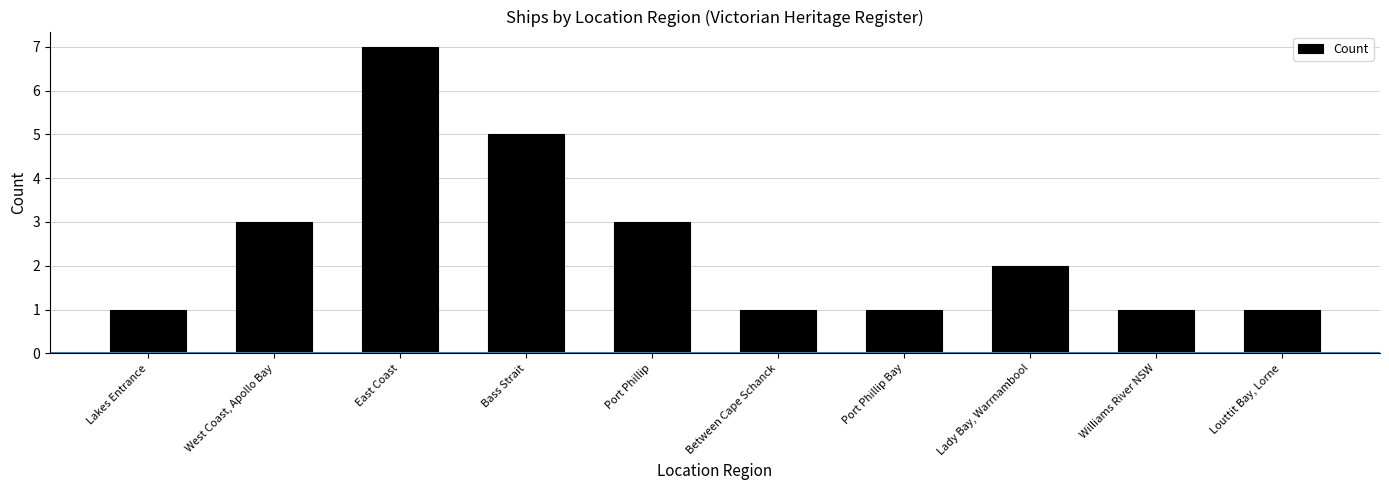

What is the ratio of the value at West Coast, Apollo Bay to the value at Port Phillip?

1.0